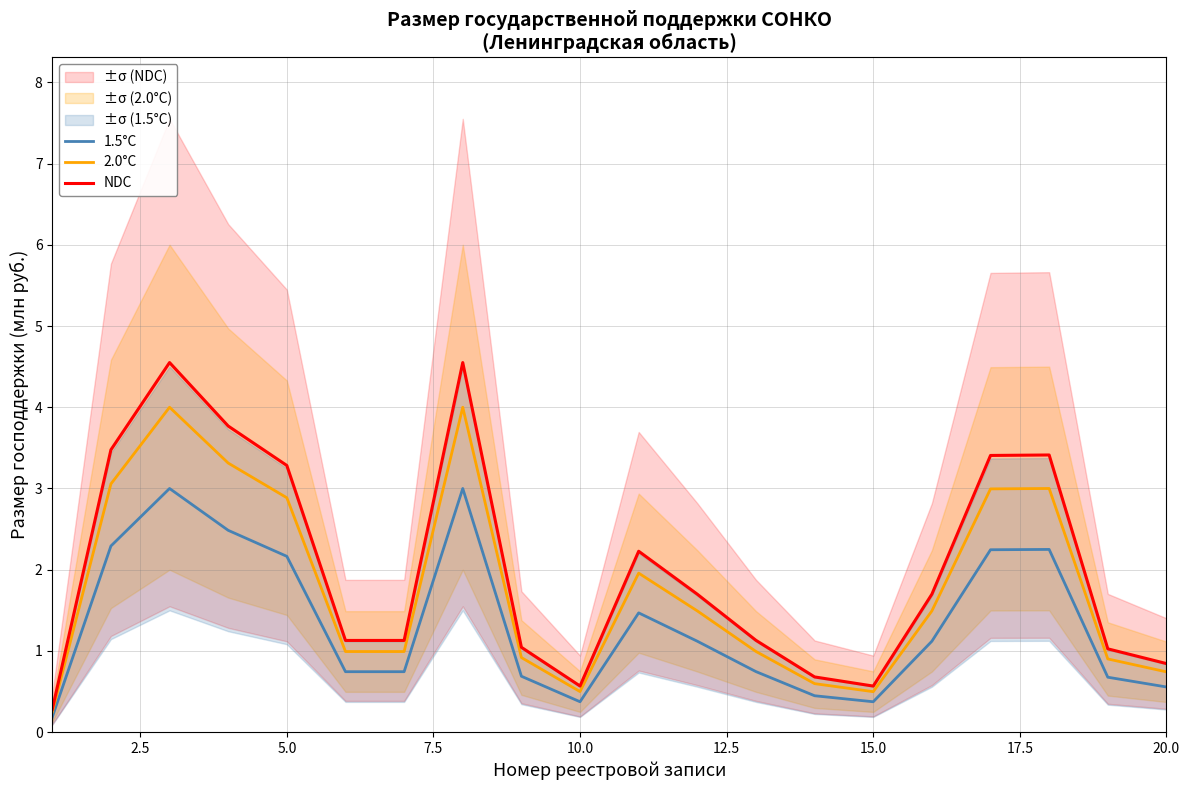

What is the highest value of the 1.5°С series?

3.0